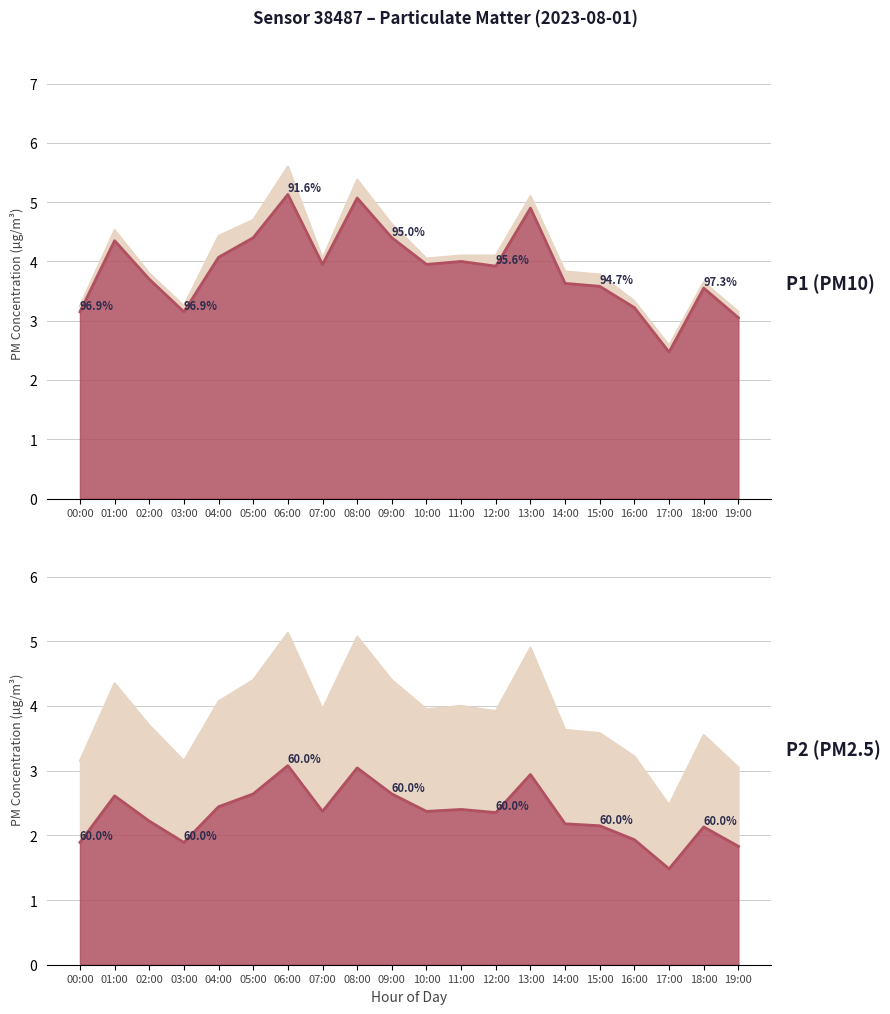

The P2 series shows 5.5 at 03:00. True or false?

False